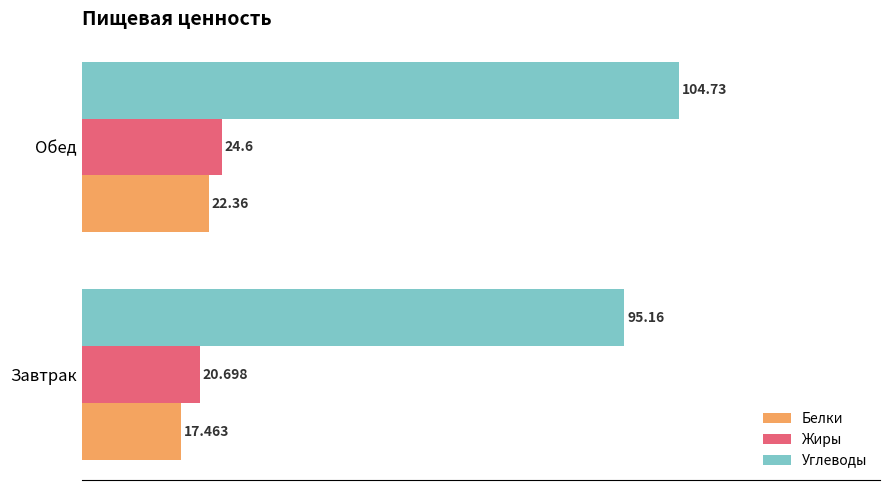

List the series in order of their peak value, highest first.

Углеводы, Жиры, Белки